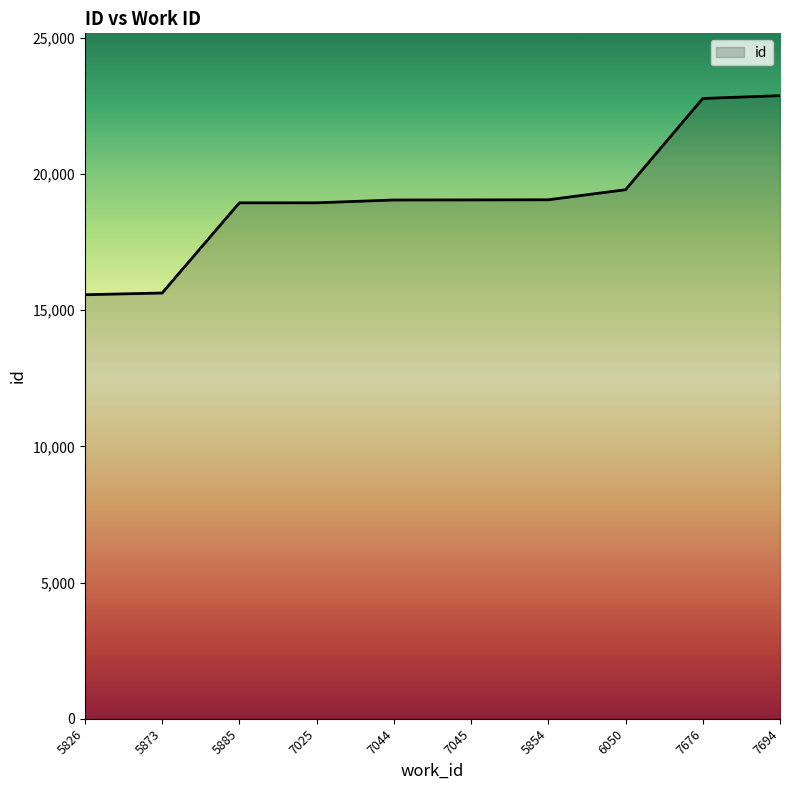

The value at 7694 is 22875. True or false?

True